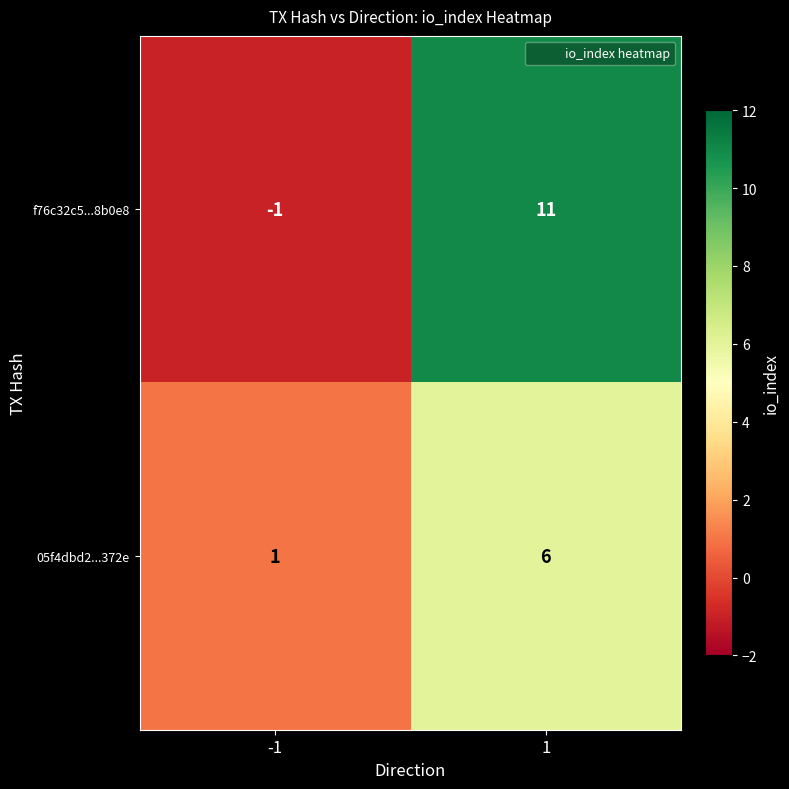

Count the number of categories in the chart.

2